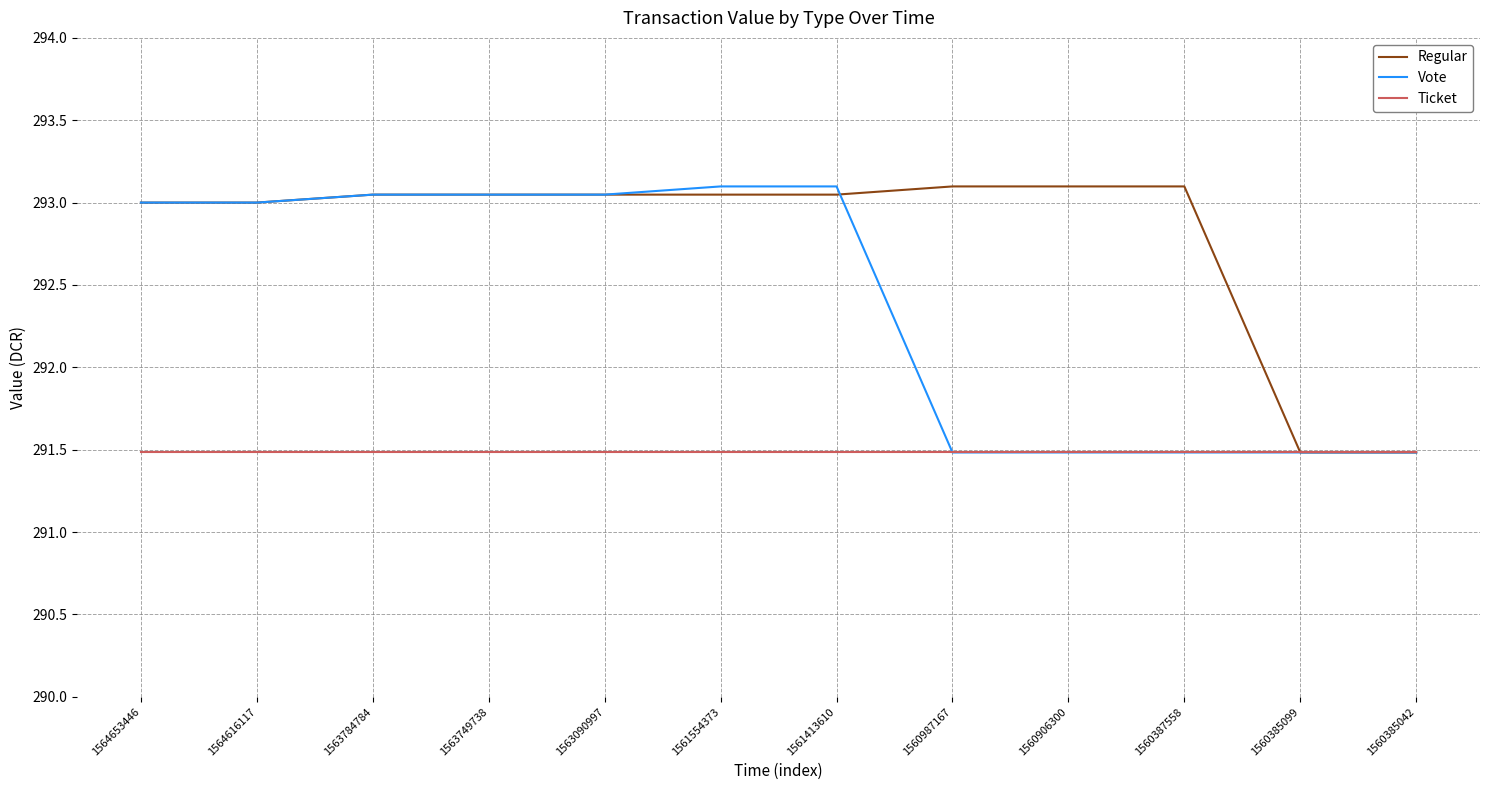

Between 1561554373 and 1560385042, which series saw the biggest shift?

Vote